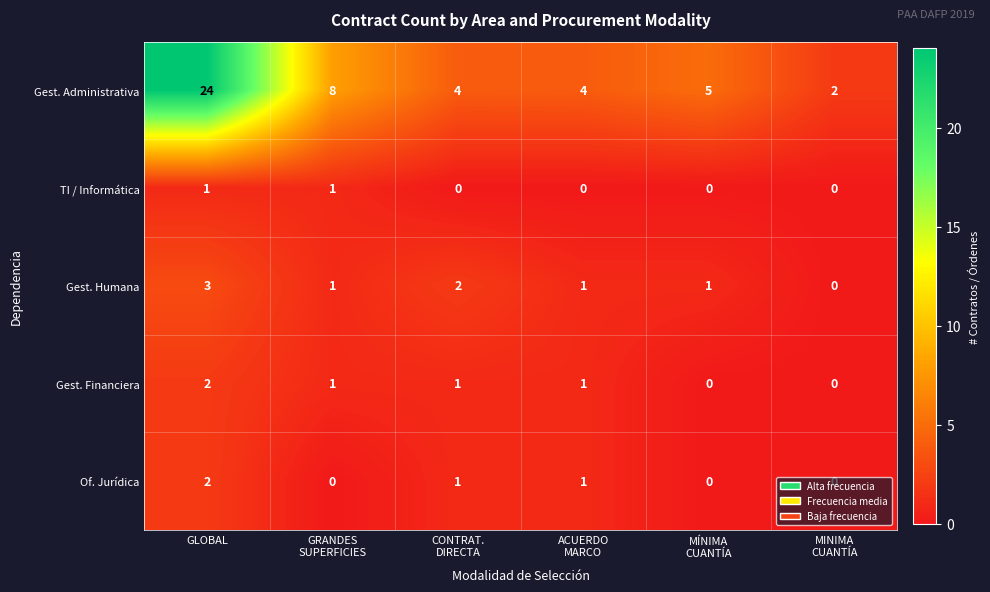

What is the difference between the maximum and minimum values in the Gest. Administrativa series?

22